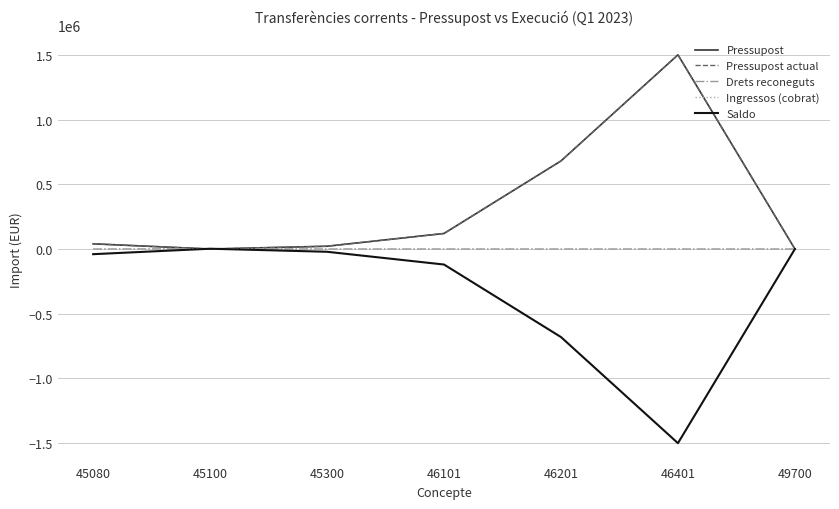

What is the difference between the maximum and minimum values in the Ingressos (cobrat) series?

2236.4